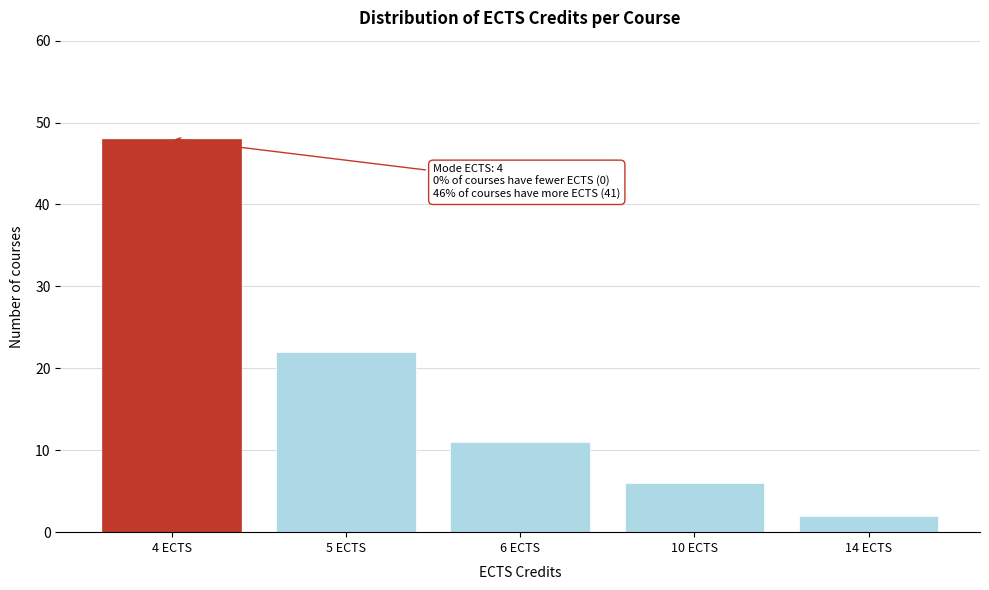

Reading left to right, list all the values displayed in this chart.

48	22	11	6	2